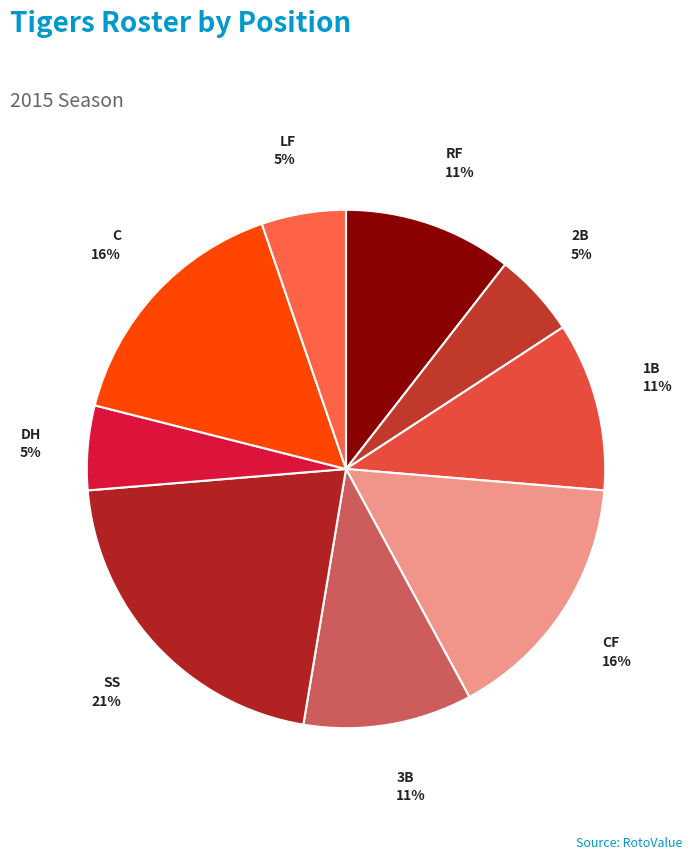

Which slice is the largest?

SS